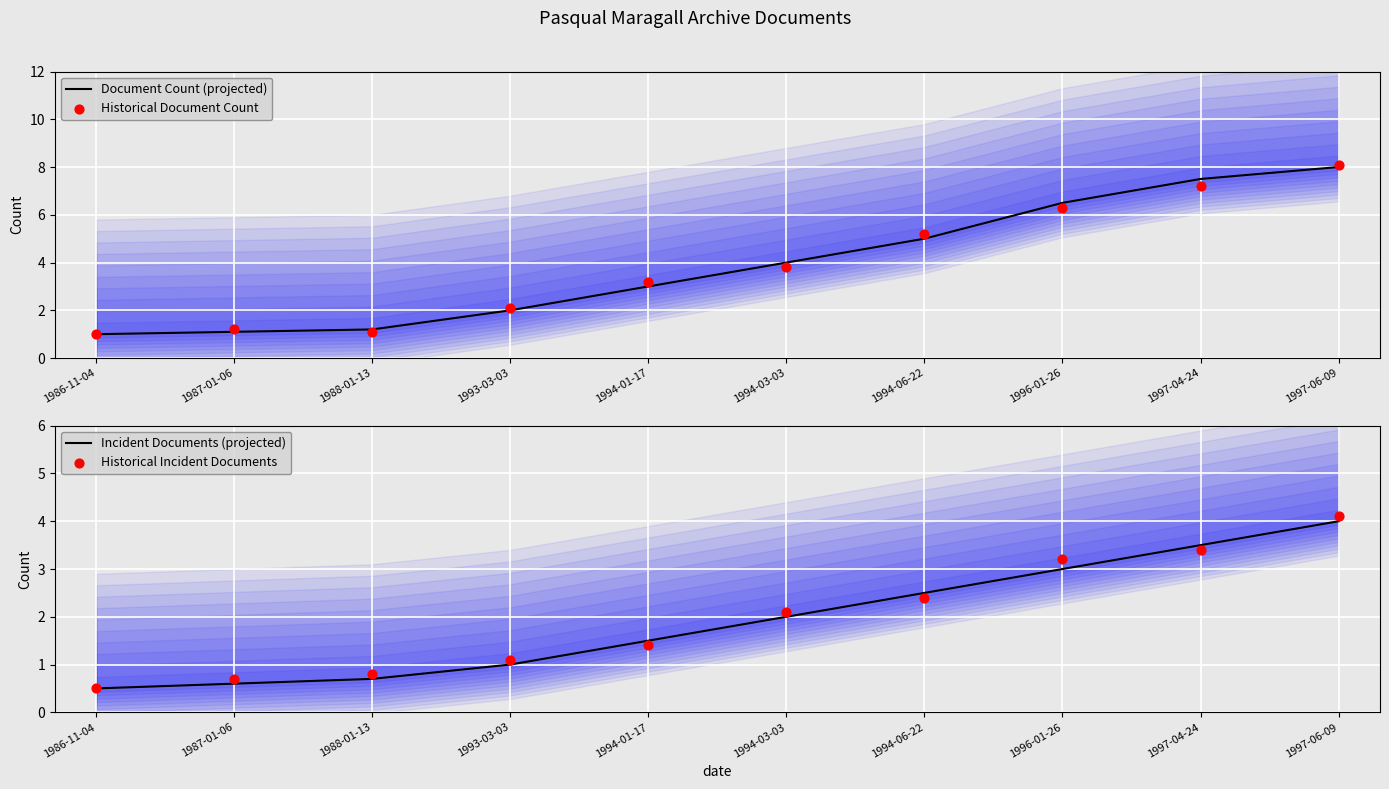

Is the value of Incident Documents (projected) at 1996-01-26 greater than the value of Historical Document Count at 1997-06-09?

No